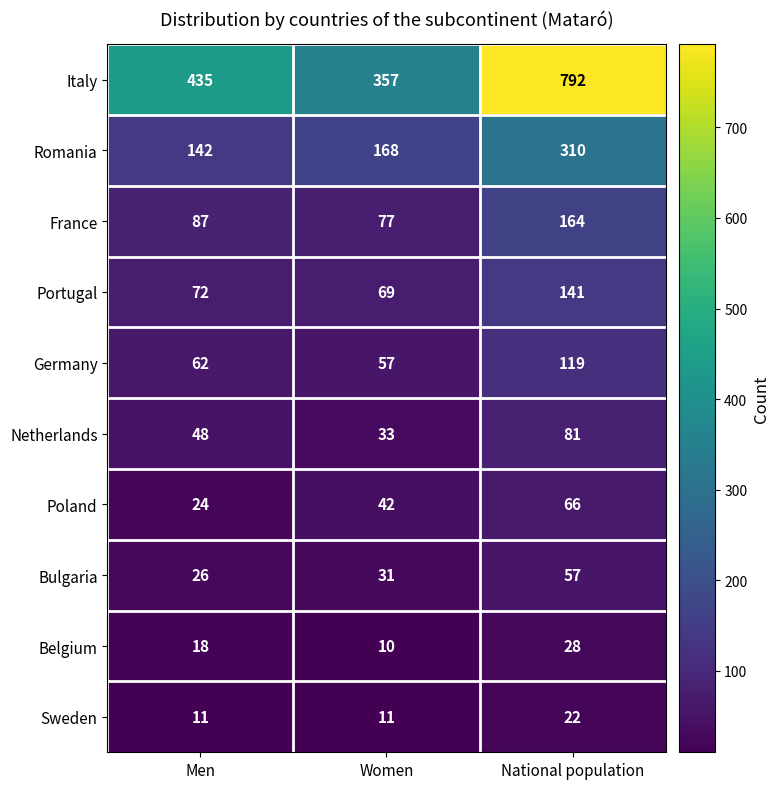

At Women, list the series in order from smallest to largest.

Belgium, Sweden, Bulgaria, Netherlands, Poland, Germany, Portugal, France, Romania, Italy